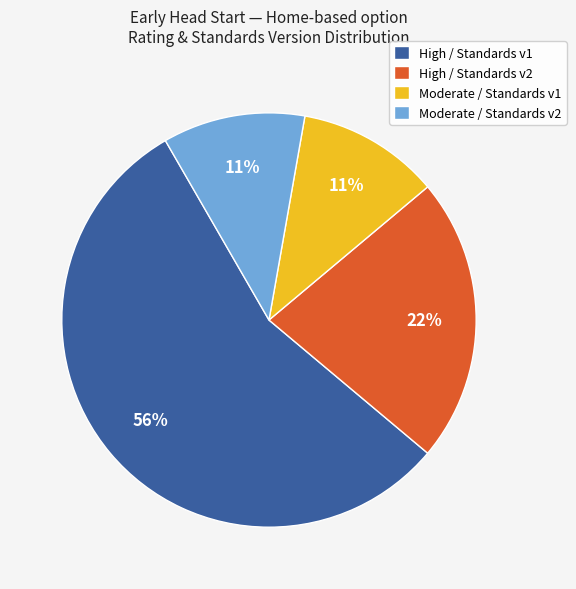

True or false: Moderate / Standards v2 accounts for 11% of the total.

True